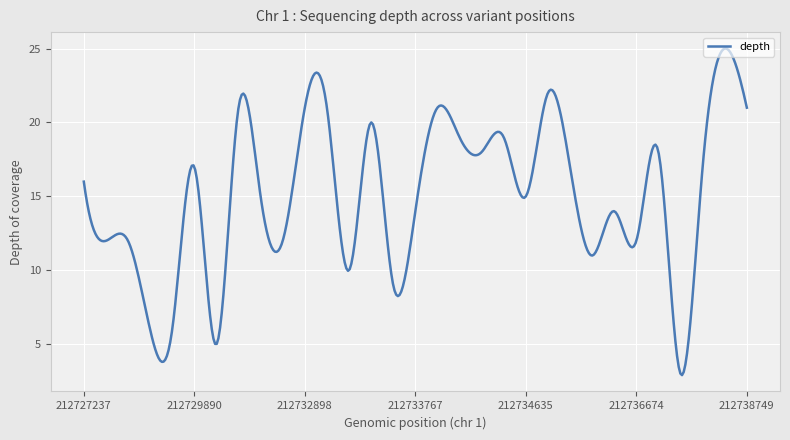

What is the difference between the maximum and minimum values?

22.1